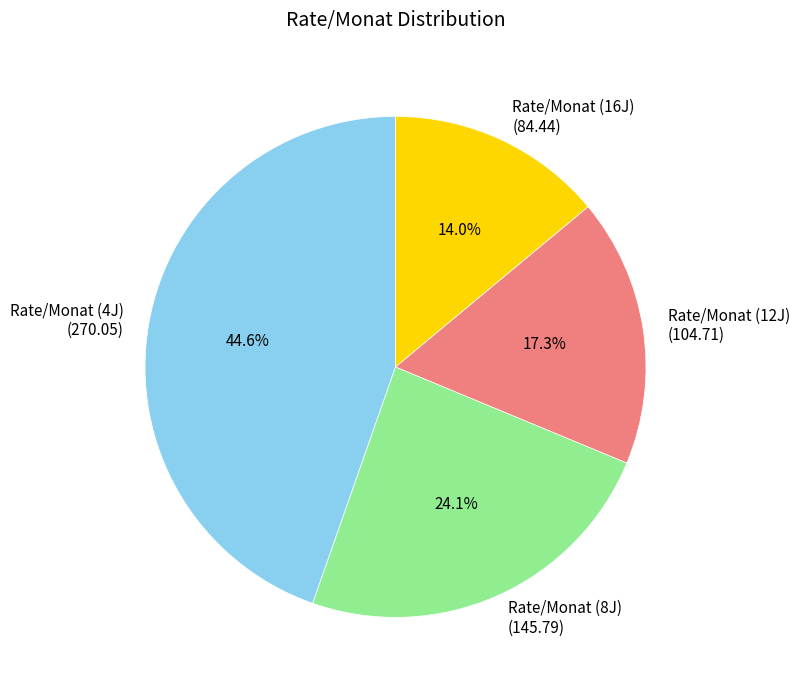

How many slices are in this pie chart?

4